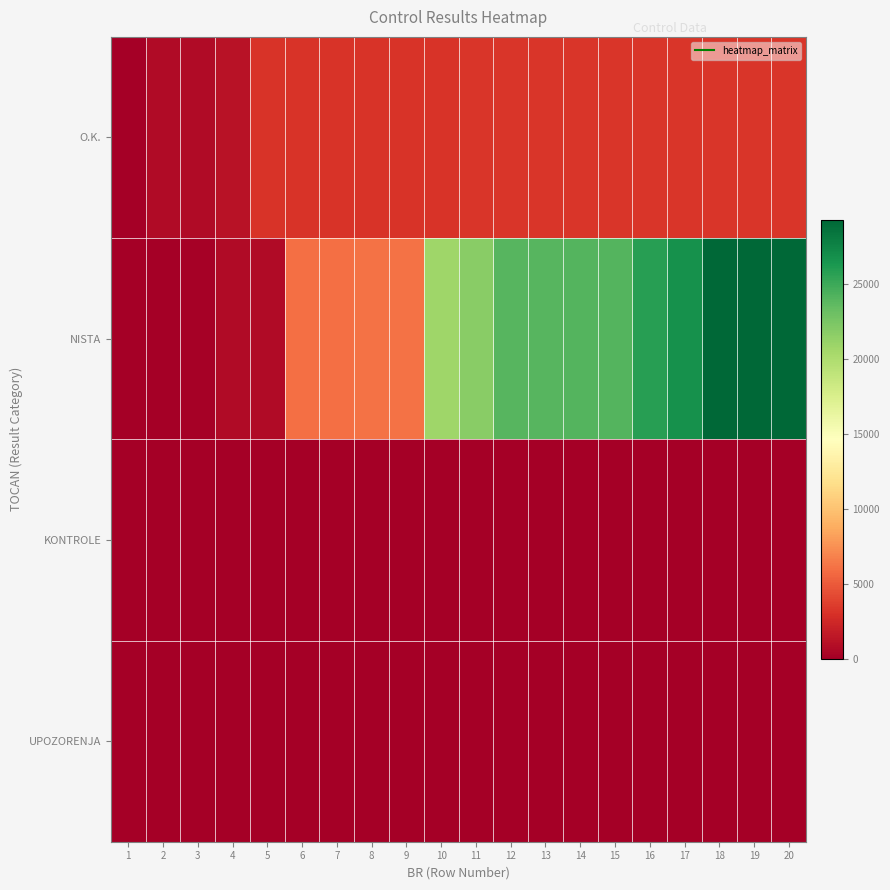

Which category has the highest value across all series?

20